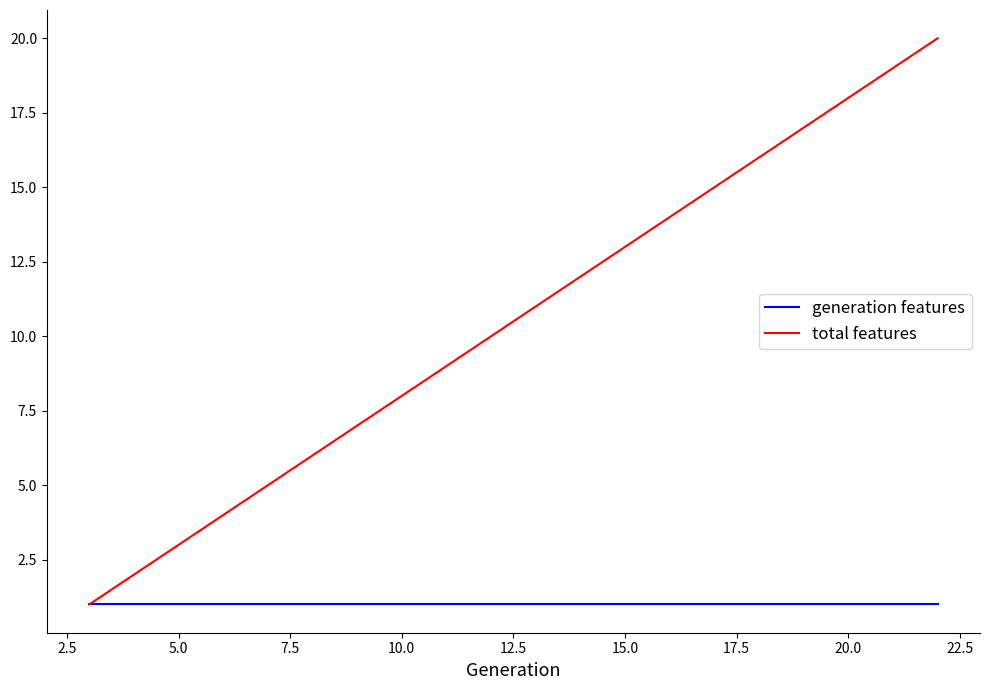

Which series has the widest spread of values?

total features